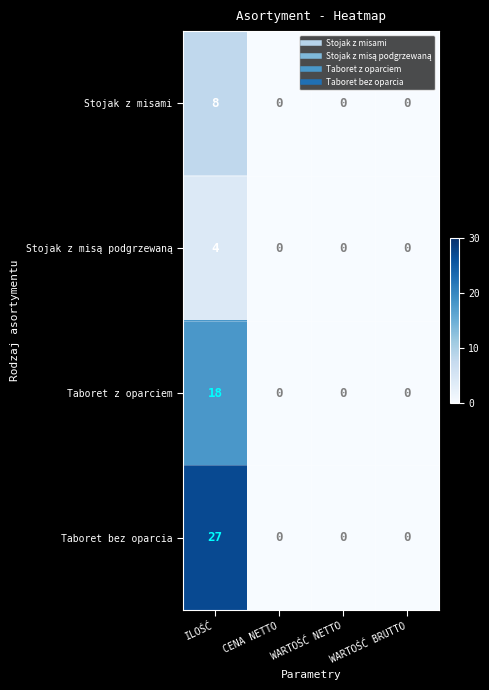

The Taboret z oparciem series shows 0 at CENA NETTO. True or false?

True